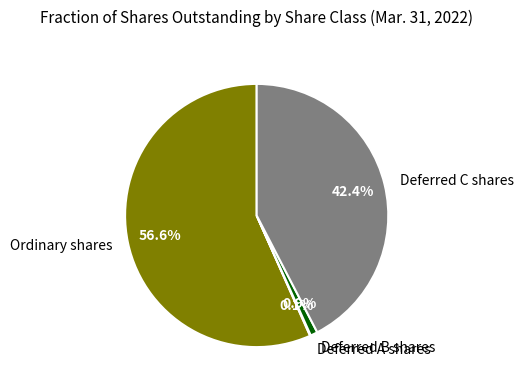

Does Ordinary shares account for over 50% of the chart?

Yes